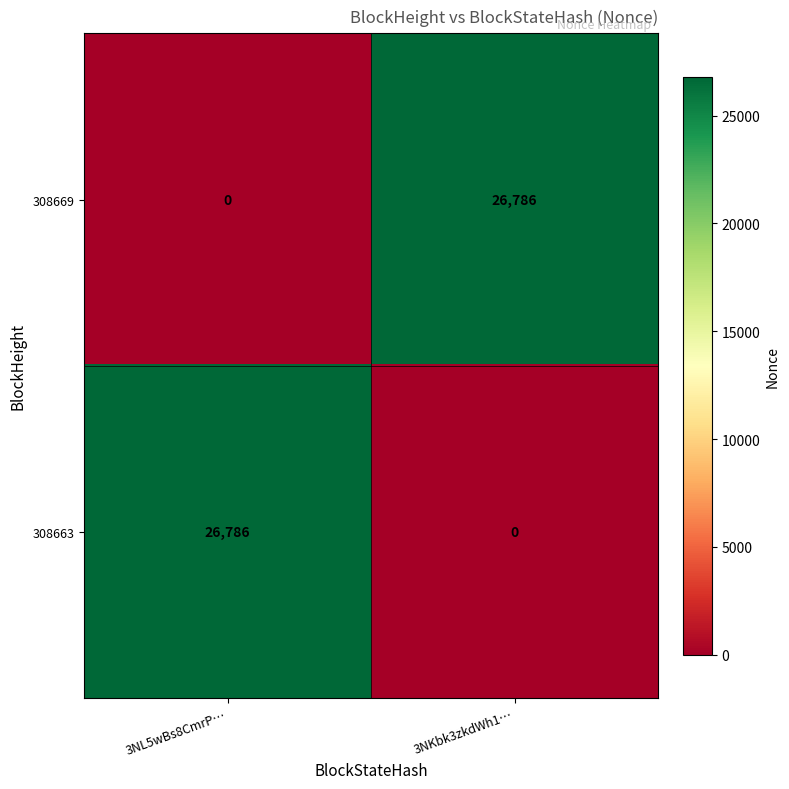

How many distinct data groups are displayed?

2